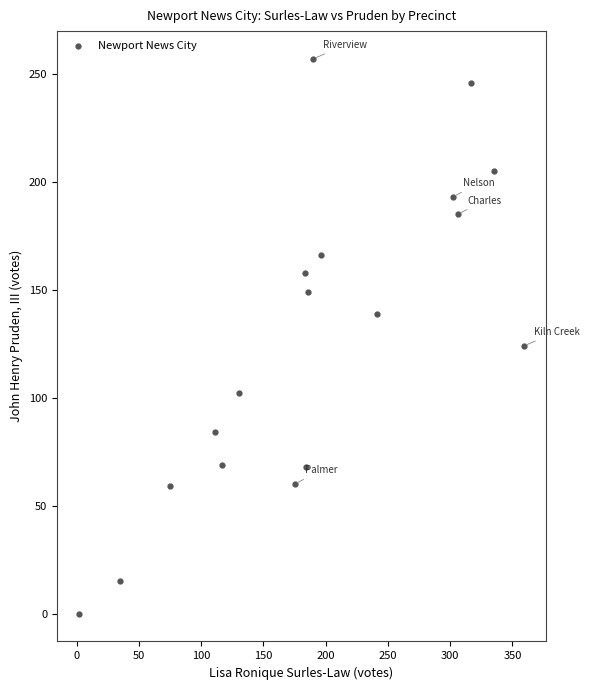

What Y value in the scatter plot is closest to 128?

124